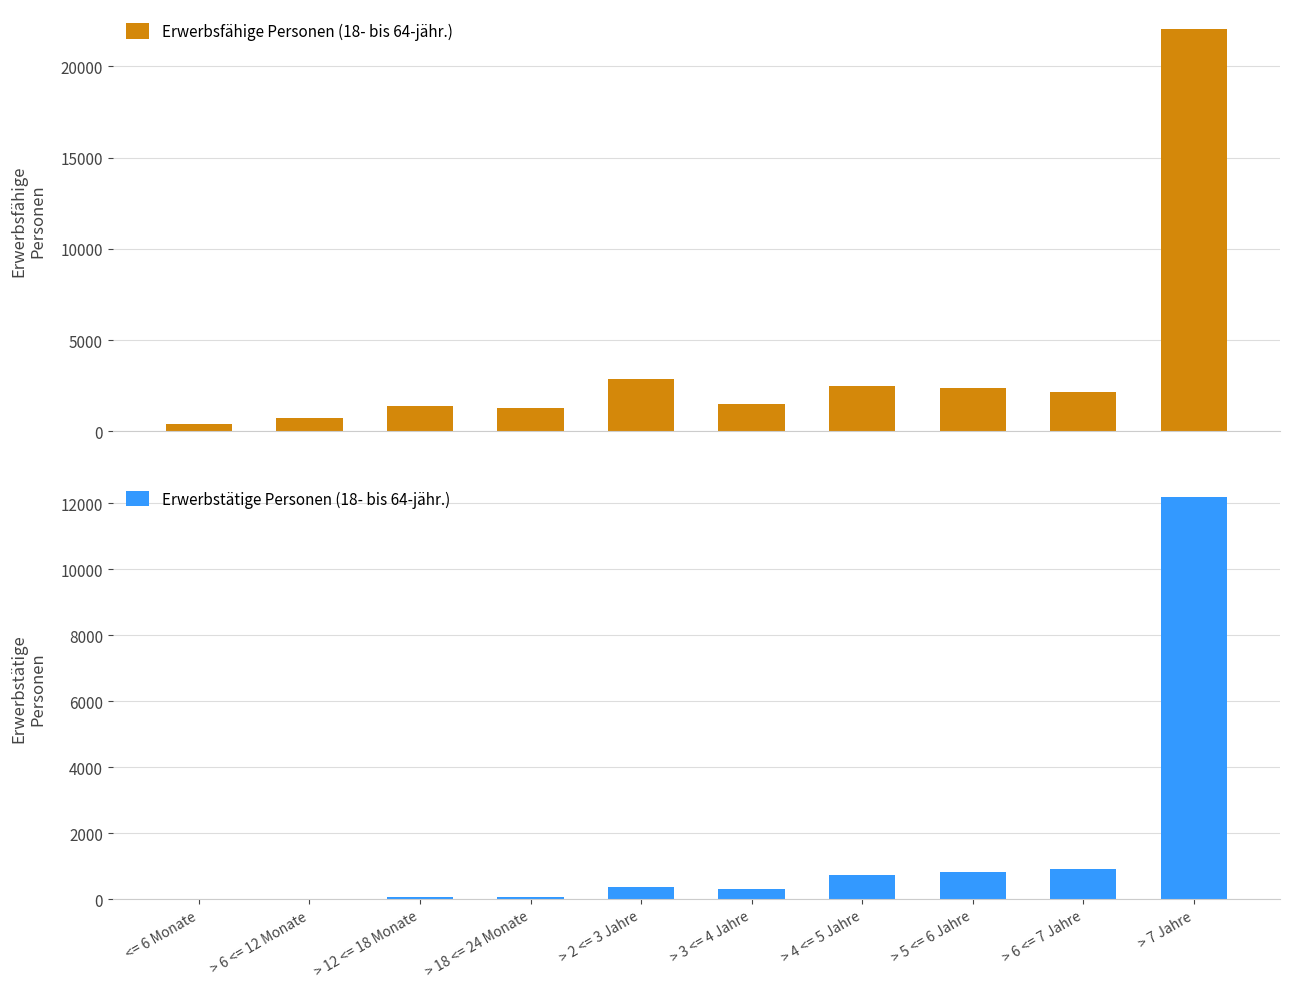

How many bars are there in total?

20